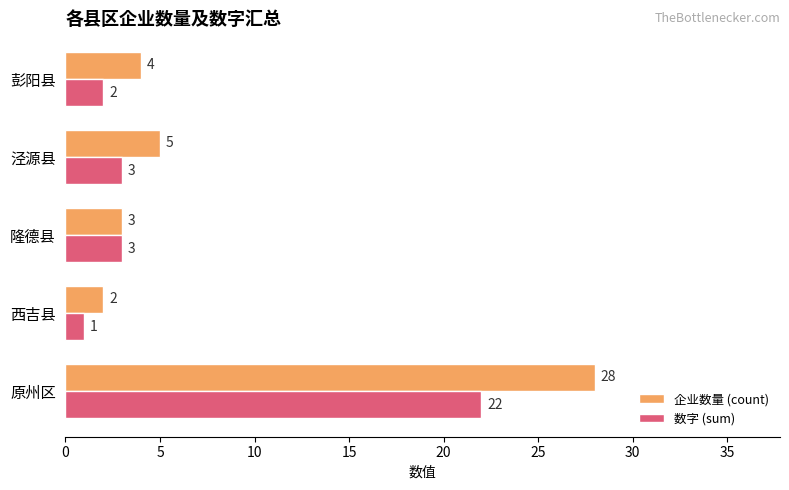

Which label corresponds to the smallest value in the chart?

西吉县